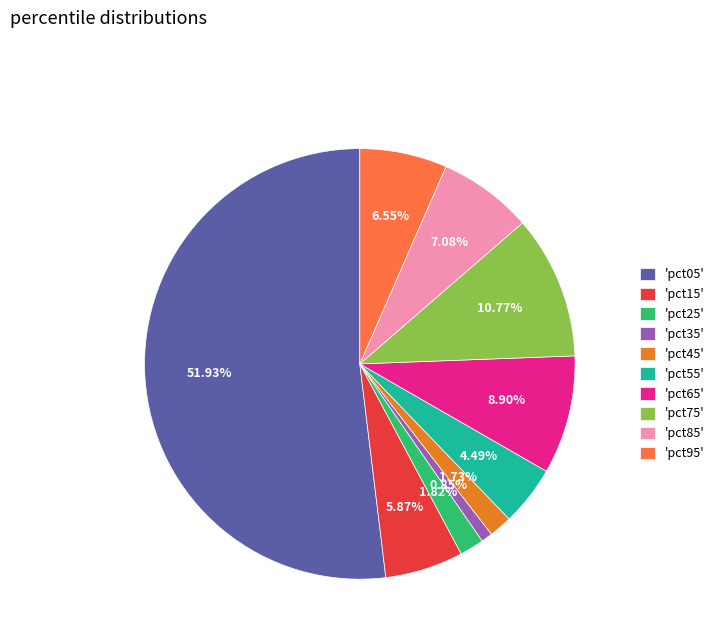

Combined, do 'pct65' and 'pct35' account for over 50%?

No